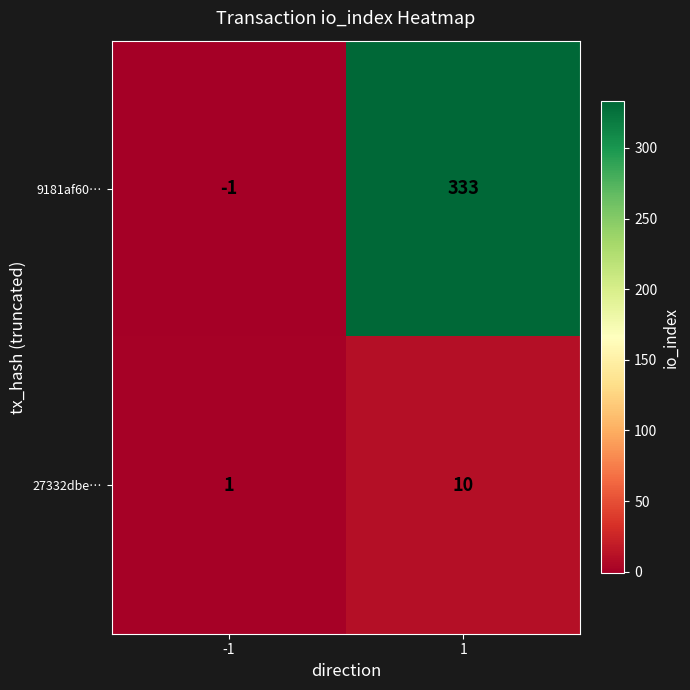

What is the average value of the 27332dbe… series?

6